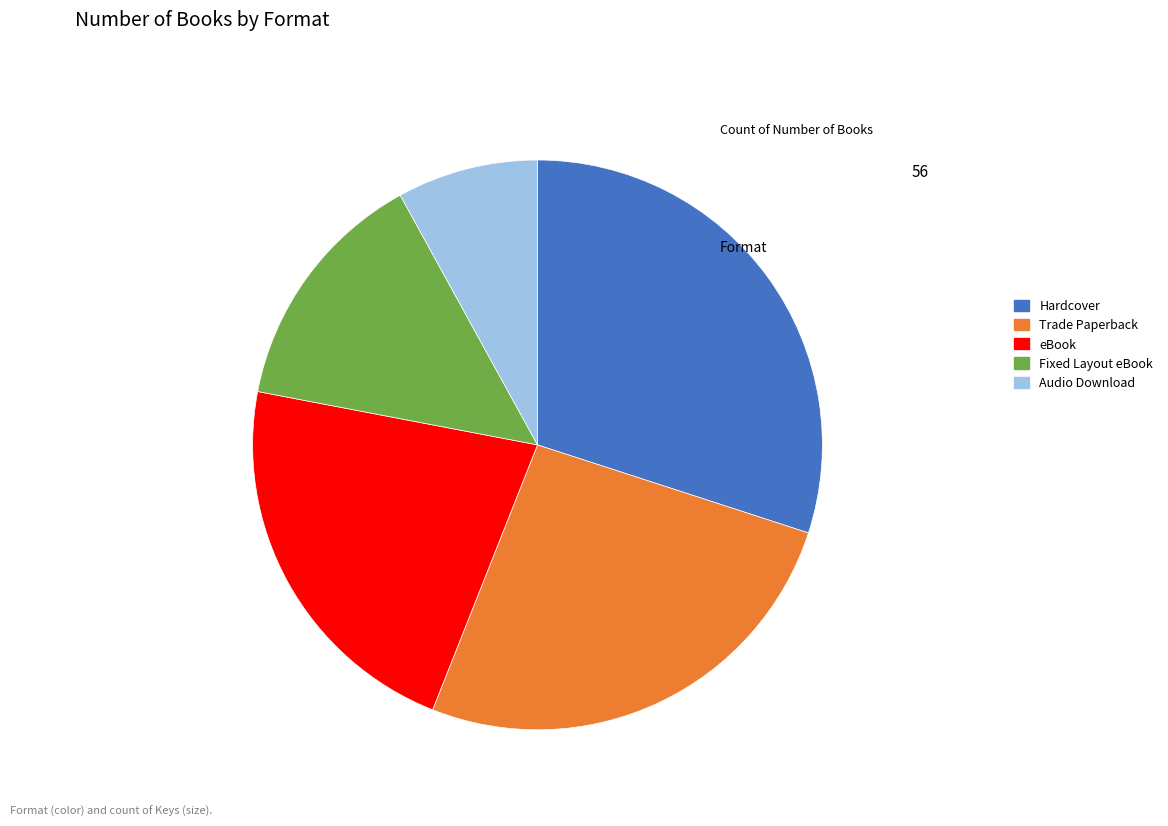

True or false: Hardcover accounts for 30% of the total.

True